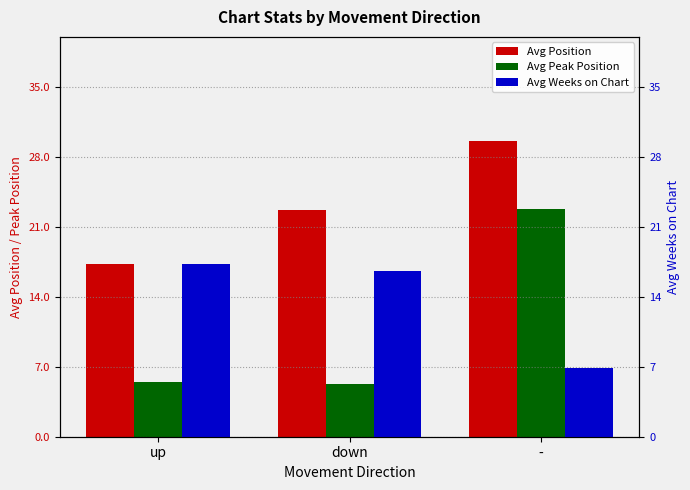

Rank the series by their average value, from highest to lowest.

Avg Position, Avg Weeks on Chart, Avg Peak Position